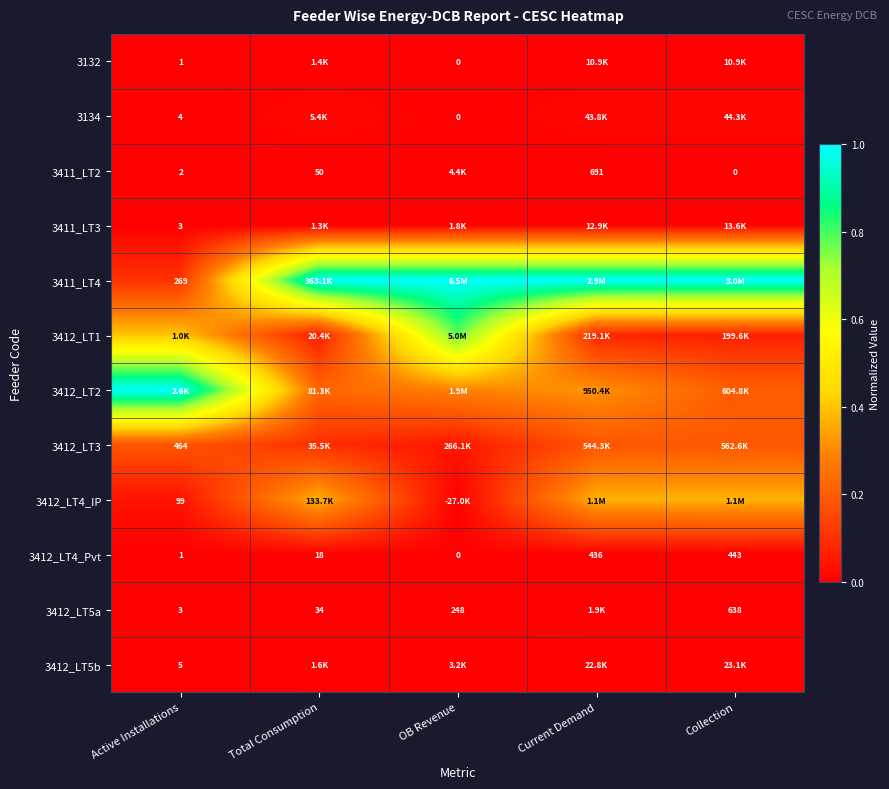

At which category is the sum across all series the highest?

OB Revenue